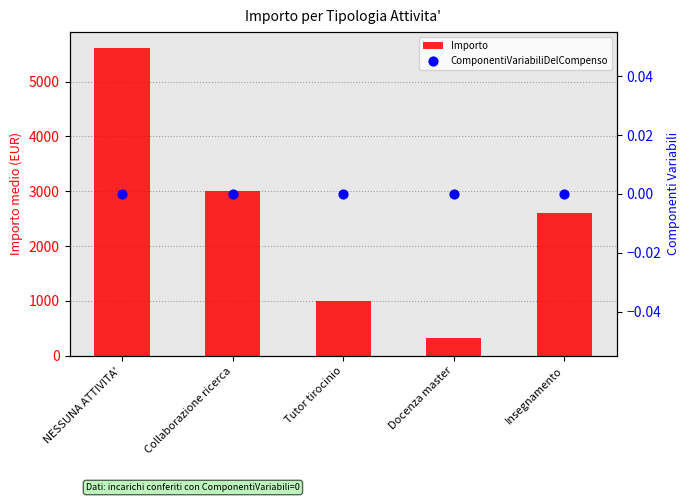

At which category is the sum across all series the highest?

NESSUNA ATTIVITA'